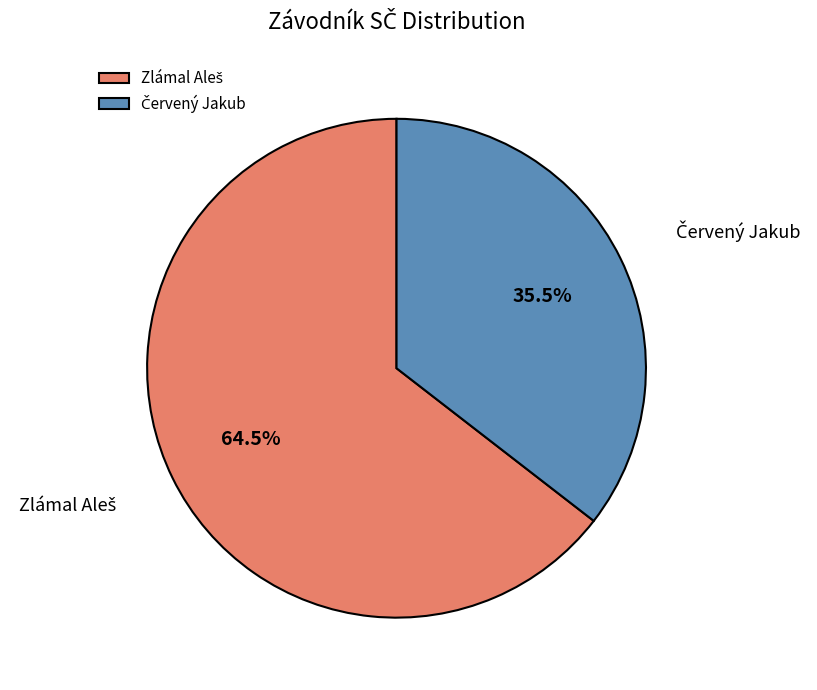

To the nearest percent, what is the average slice percentage?

50%